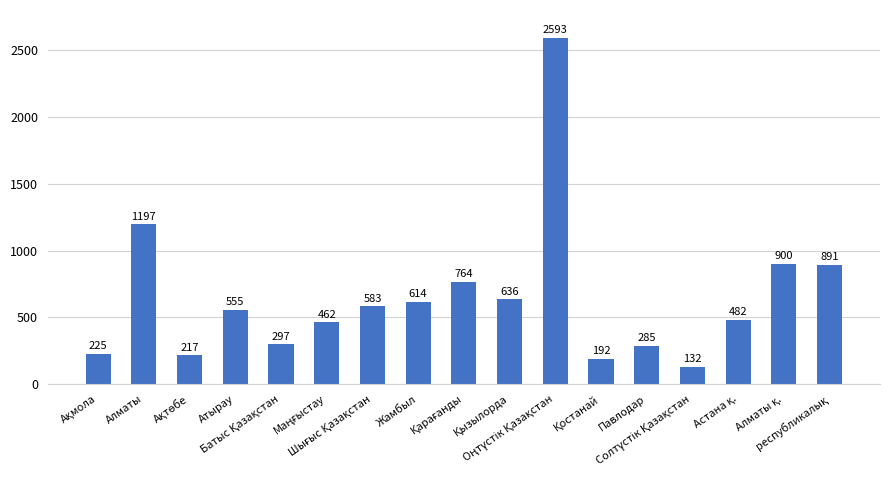

What is the greatest value displayed?

2593